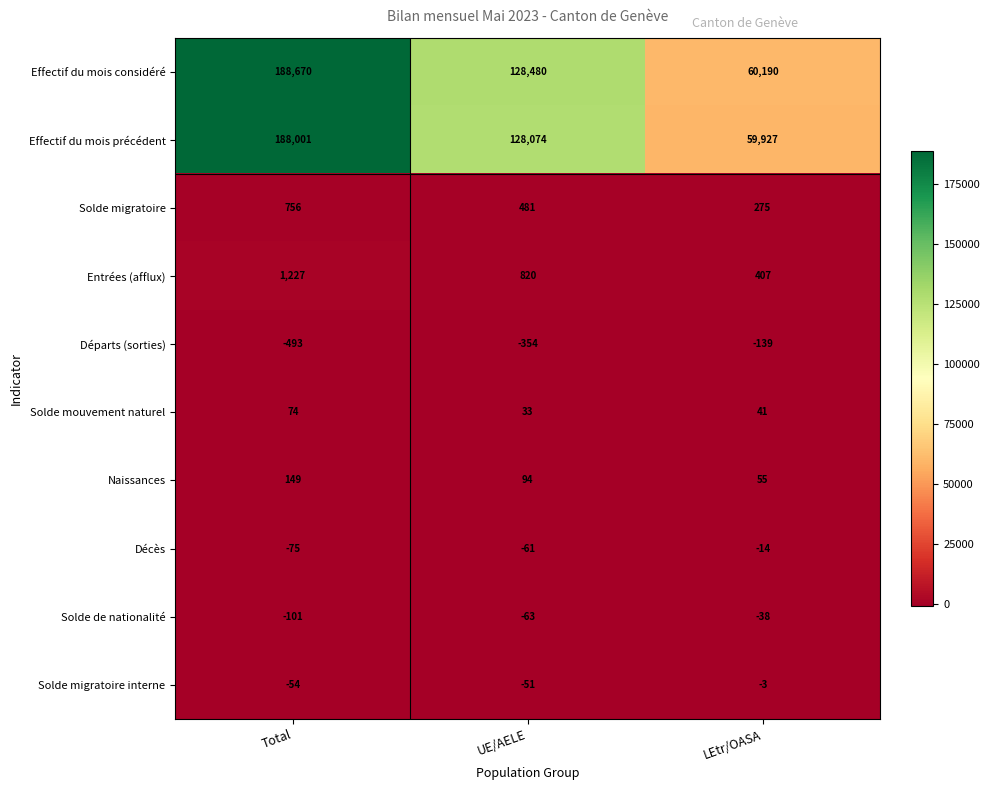

Reading right to left, list all the values displayed in this chart.

Effectif du mois considéré: 60190	128480	188670
Effectif du mois précédent: 59927	128074	188001
Solde migratoire: 275	481	756
Entrées (afflux): 407	820	1227
Départs (sorties): -139	-354	-493
Solde mouvement naturel: 41	33	74
Naissances: 55	94	149
Décès: -14	-61	-75
Solde de nationalité: -38	-63	-101
Solde migratoire interne: -3	-51	-54